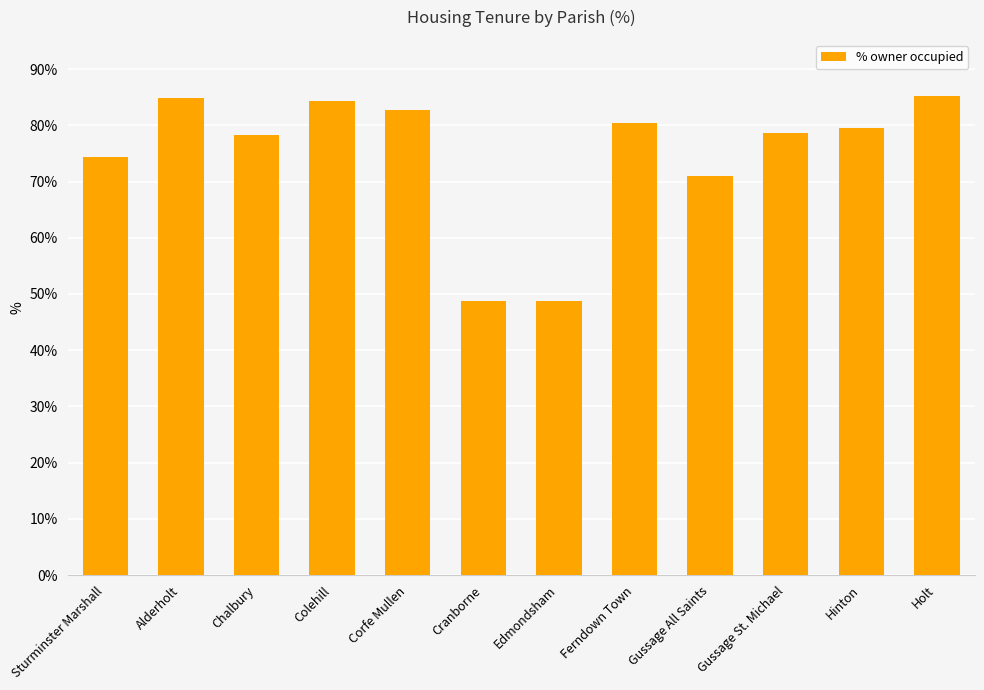

How many categories are shown in the chart?

12